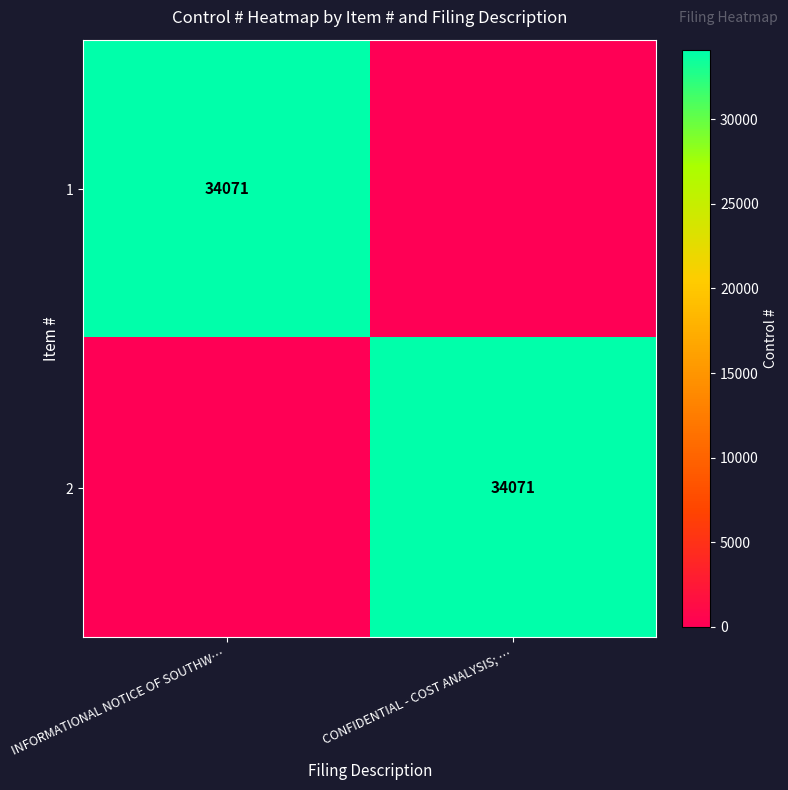

Is it true that 2 equals 59279 at CONFIDENTIAL - COST ANALYSIS; …?

False